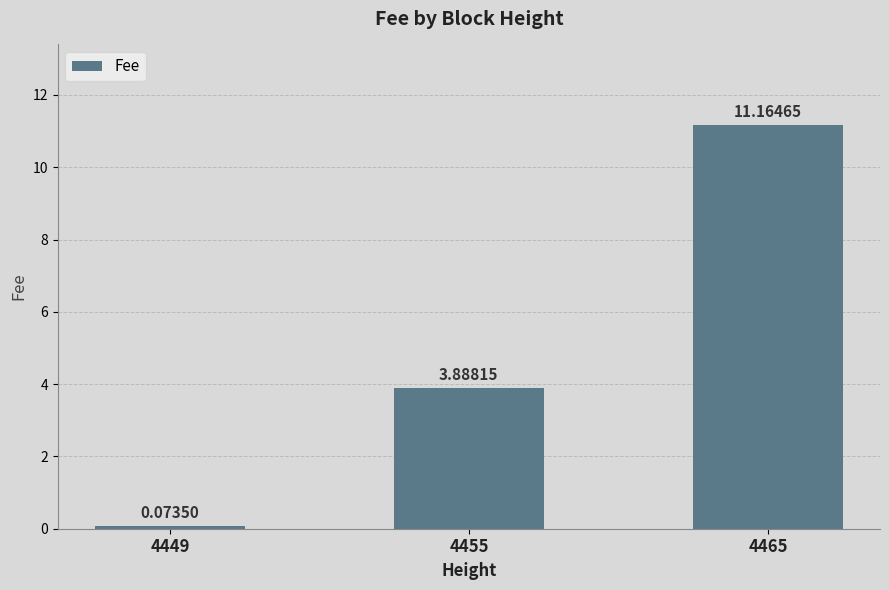

List the labels in order of value, largest first.

4465, 4455, 4449